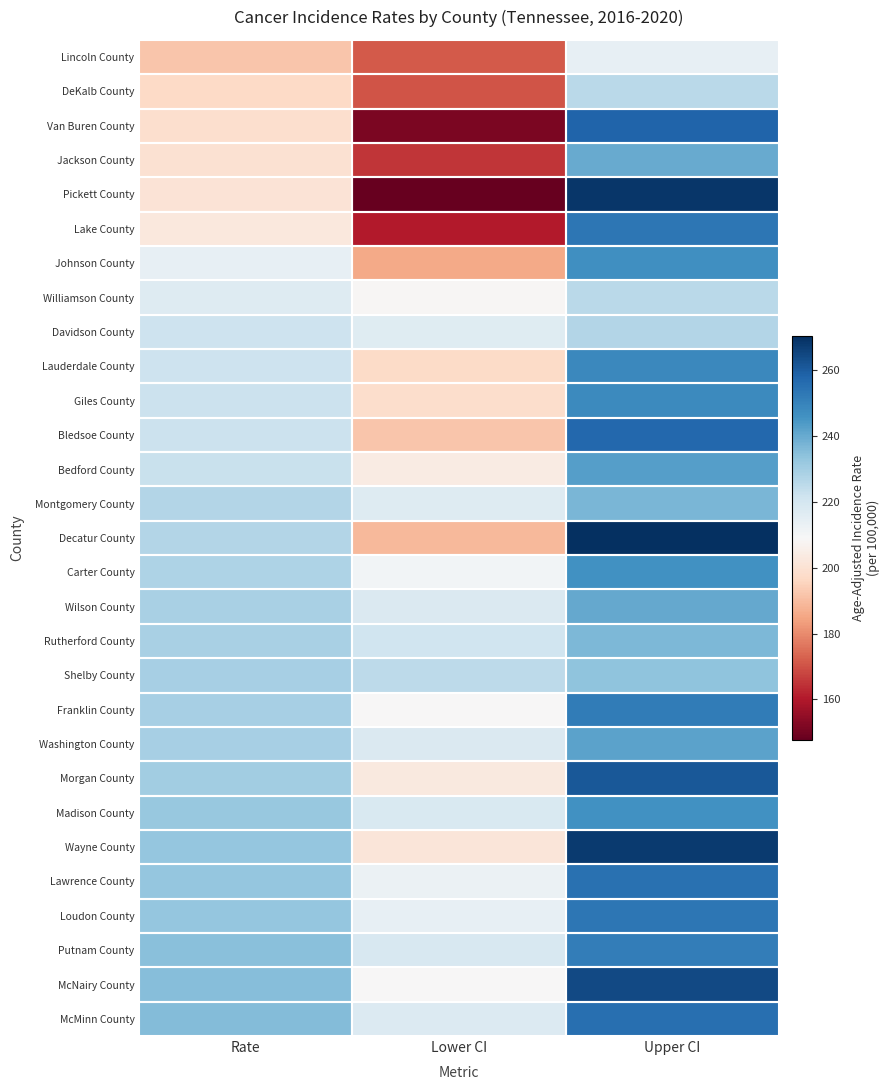

Reading left to right, transcribe all the data shown in this chart.

Lincoln County: Rate=191.9	Lower CI=171.6	Upper CI=214.1
DeKalb County: Rate=196.6	Lower CI=170.7	Upper CI=225.5
Van Buren County: Rate=198.7	Lower CI=151.4	Upper CI=258.0
Jackson County: Rate=199.7	Lower CI=165.3	Upper CI=240.0
Pickett County: Rate=200.6	Lower CI=147.7	Upper CI=268.9
Lake County: Rate=202.5	Lower CI=160.5	Upper CI=253.6
Johnson County: Rate=214.3	Lower CI=185.7	Upper CI=246.7
Williamson County: Rate=217.0	Lower CI=208.5	Upper CI=225.7
Davidson County: Rate=221.6	Lower CI=216.4	Upper CI=226.8
Lauderdale County: Rate=221.7	Lower CI=197.1	Upper CI=248.8
Giles County: Rate=222.1	Lower CI=198.5	Upper CI=247.9
Bledsoe County: Rate=222.3	Lower CI=191.8	Upper CI=257.0
Bedford County: Rate=222.7	Lower CI=204.0	Upper CI=242.7
Montgomery County: Rate=226.8	Lower CI=216.8	Upper CI=237.2
Decatur County: Rate=226.9	Lower CI=189.3	Upper CI=270.4
Carter County: Rate=227.8	Lower CI=210.5	Upper CI=246.2
Wilson County: Rate=228.8	Lower CI=217.8	Upper CI=240.3
Rutherford County: Rate=229.0	Lower CI=221.4	Upper CI=236.8
Shelby County: Rate=229.4	Lower CI=224.9	Upper CI=233.9
Franklin County: Rate=229.4	Lower CI=208.6	Upper CI=251.8
Washington County: Rate=229.6	Lower CI=217.8	Upper CI=242.0
Morgan County: Rate=230.5	Lower CI=203.1	Upper CI=260.9
Madison County: Rate=232.2	Lower CI=218.6	Upper CI=246.4
Wayne County: Rate=232.8	Lower CI=201.7	Upper CI=268.0
Lawrence County: Rate=233.0	Lower CI=212.8	Upper CI=254.6
Loudon County: Rate=233.0	Lower CI=214.0	Upper CI=253.4
Putnam County: Rate=234.8	Lower CI=218.9	Upper CI=251.6
McNairy County: Rate=235.2	Lower CI=208.9	Upper CI=264.2
McMinn County: Rate=235.8	Lower CI=217.4	Upper CI=255.5